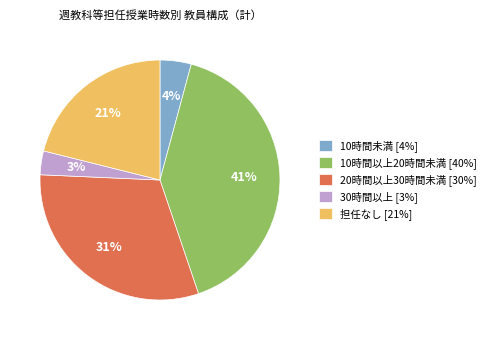

Count the number of slices in the pie.

5